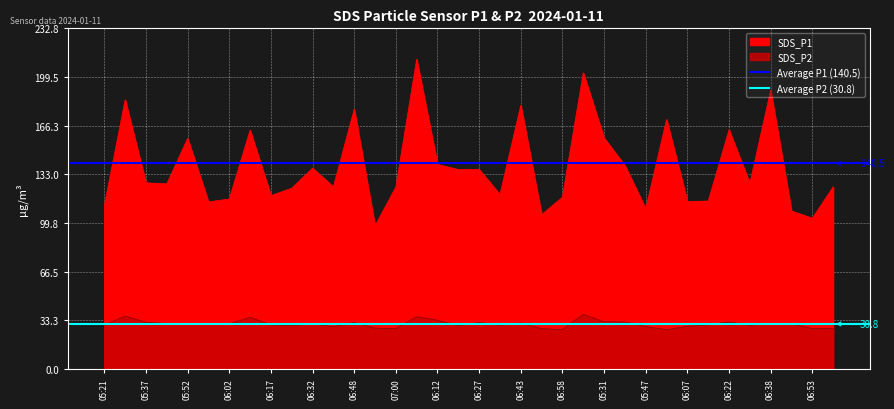

The value of Average P2 (30.8) at 05:37 is 43.1. True or false?

False